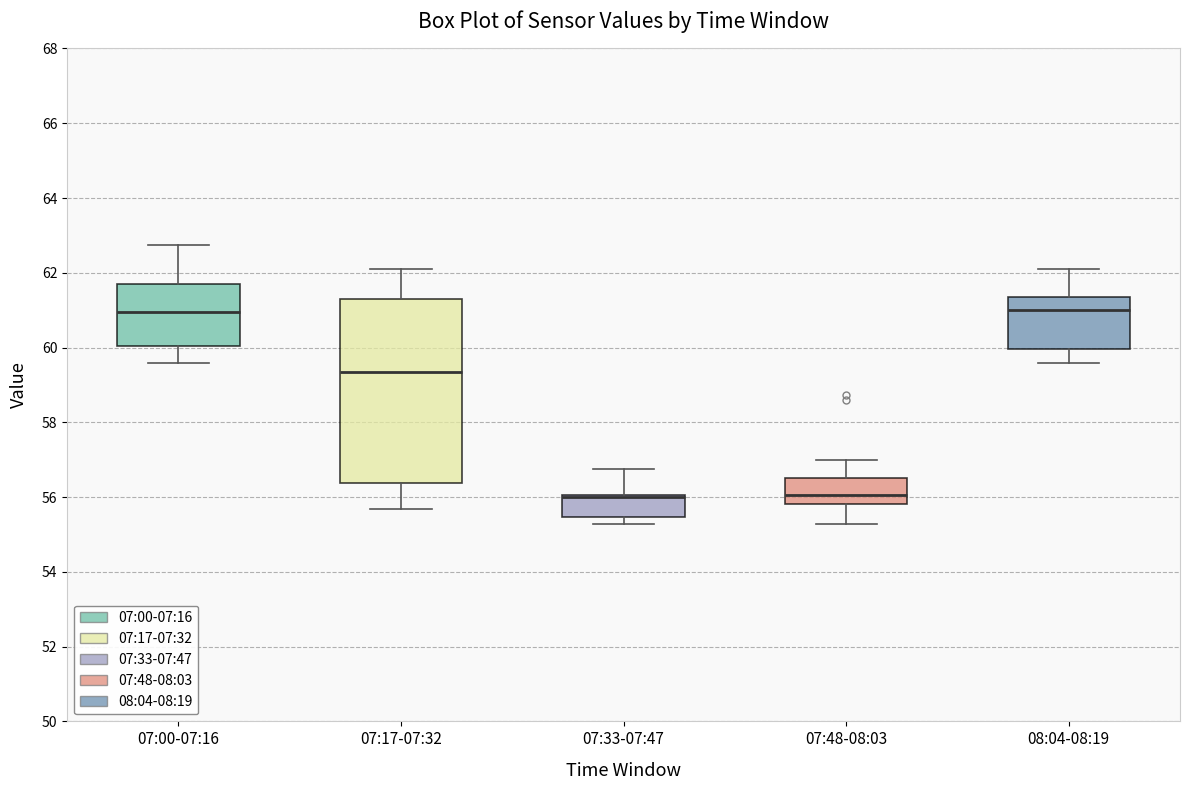

Reading left to right, read every box against the y-axis: the position of its median line, the range the box covers, and the ends of its whiskers. The values are not printed on the chart, so give them approximately, as read against the axis.

07:00-07:16: median 61.0, box 60.0 to 61.6, whiskers 59.6 to 62.8
07:17-07:32: median 59.4, box 56.4 to 61.4, whiskers 55.6 to 62.2
07:33-07:47: median 56.0 (drawn on the box's upper edge), box 55.4 to 56.0, whiskers 55.2 to 56.8
07:48-08:03: median 56.0, box 55.8 to 56.6, whiskers 55.2 to 57.0
08:04-08:19: median 61.0, box 60.0 to 61.4, whiskers 59.6 to 62.2